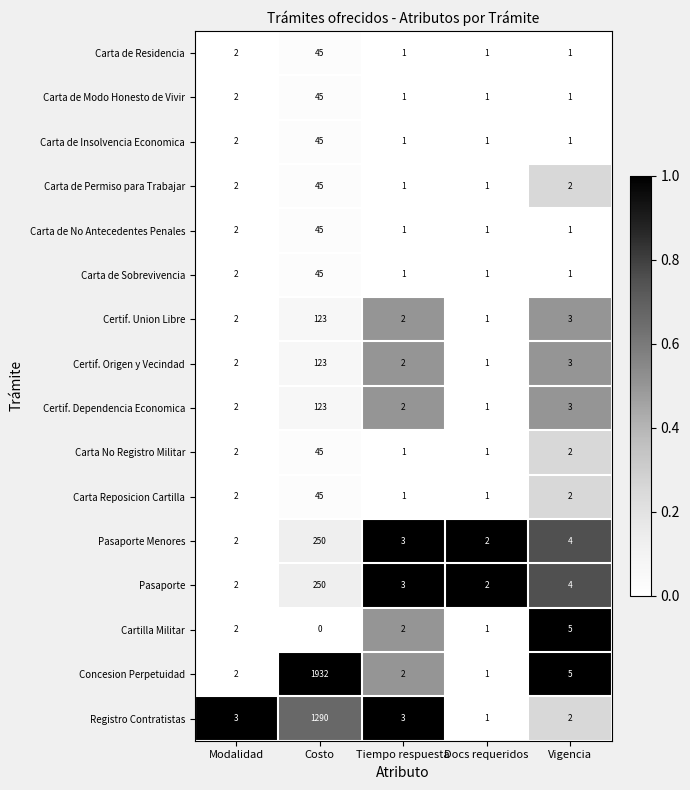

Is it true that Certif. Union Libre equals 1 at Docs requeridos?

True